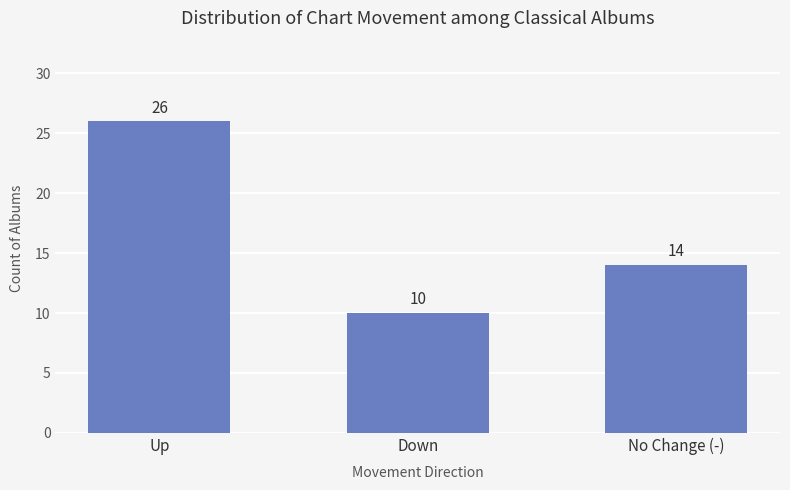

List the labels in order of value, smallest first.

Down, No Change (-), Up